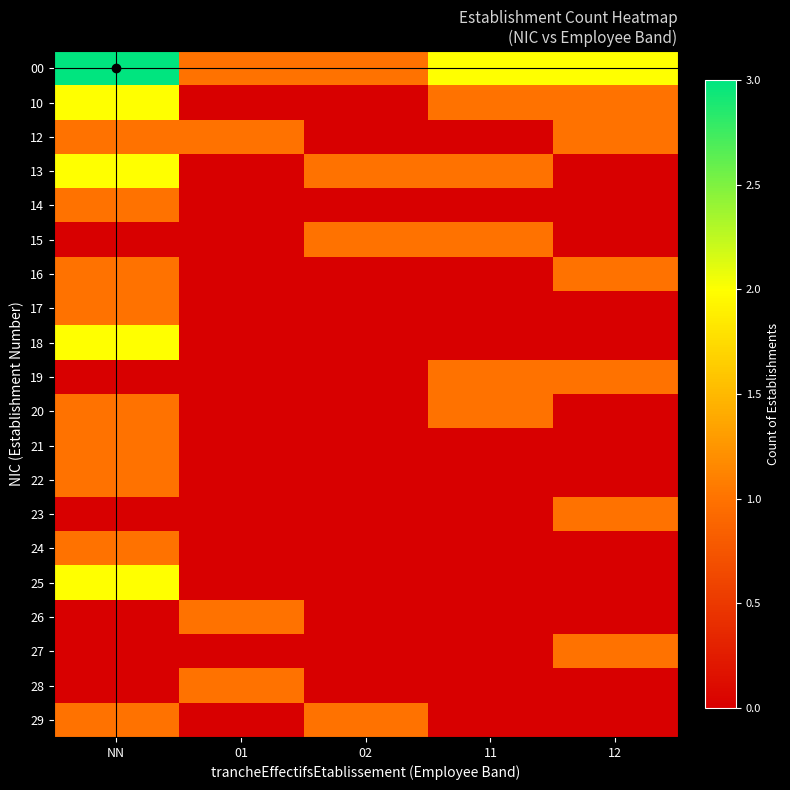

How many series are shown in this chart?

20